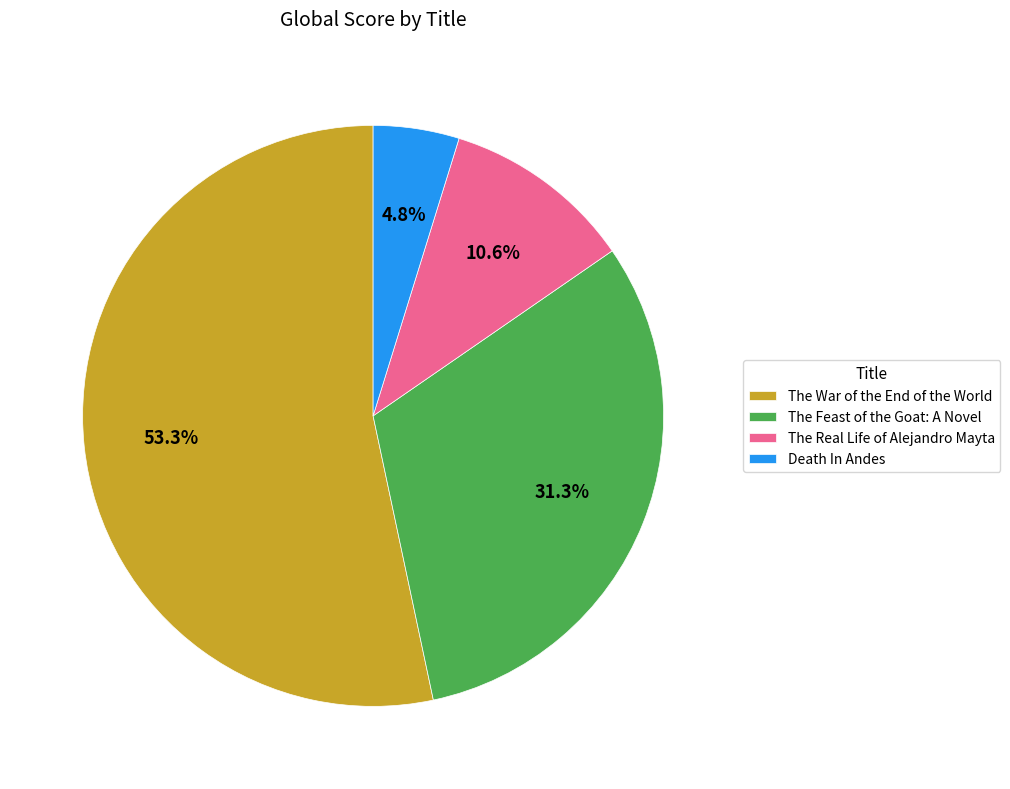

To the nearest percent, what portion does Death In Andes represent?

5%